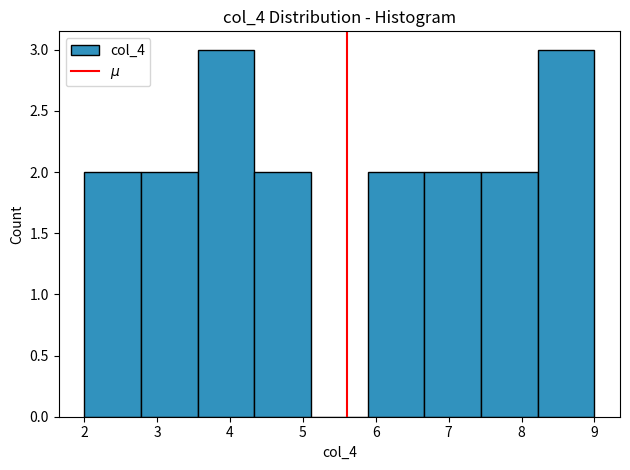

Reading left to right, transcribe this chart: for each bar, give the range it covers on the x-axis and its height. Neither the bar edges nor the heights are printed on the chart, so give them approximately, as read against the axes.

2.0 to 2.8: 2
2.8 to 3.6: 2
3.6 to 4.3: 3
4.3 to 5.1: 2
5.1 to 5.9: 0
5.9 to 6.7: 2
6.7 to 7.4: 2
7.4 to 8.2: 2
8.2 to 9.0: 3